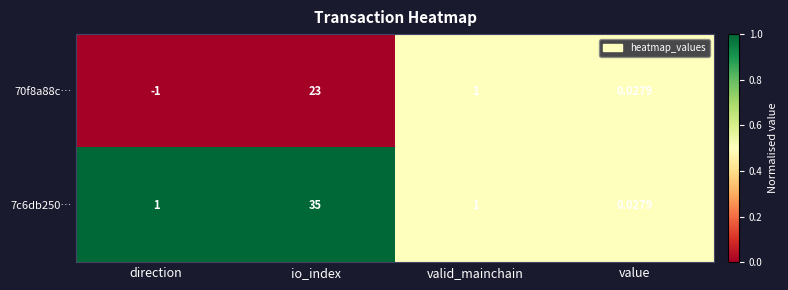

Which category has the lowest value in the 7c6db250… series?

value